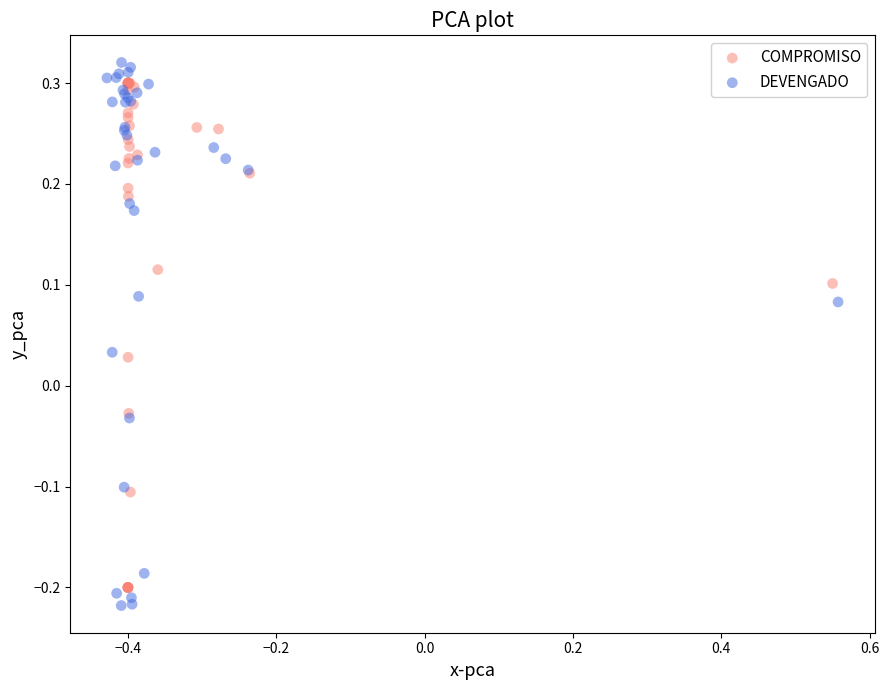

Which series has the widest spread of Y values?

DEVENGADO